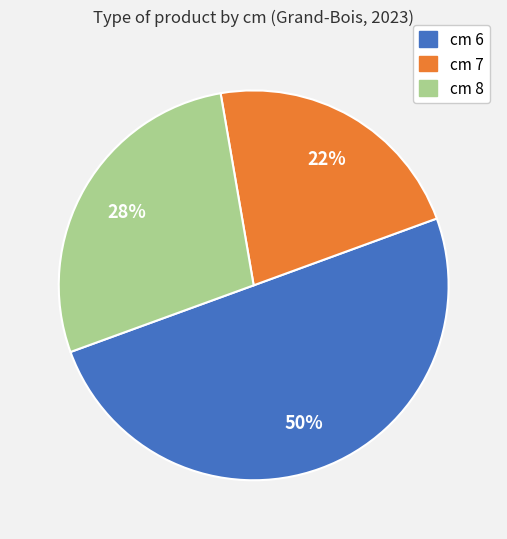

To the nearest percent, what is the average slice percentage?

33%